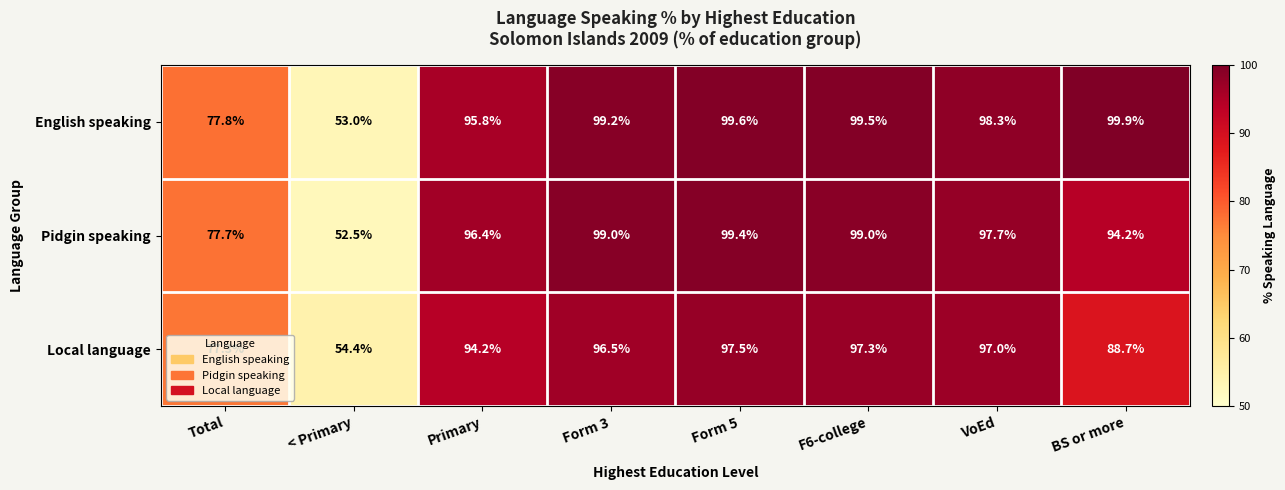

True or false: Pidgin speaking has a value of 58.2 at Form 5.

False